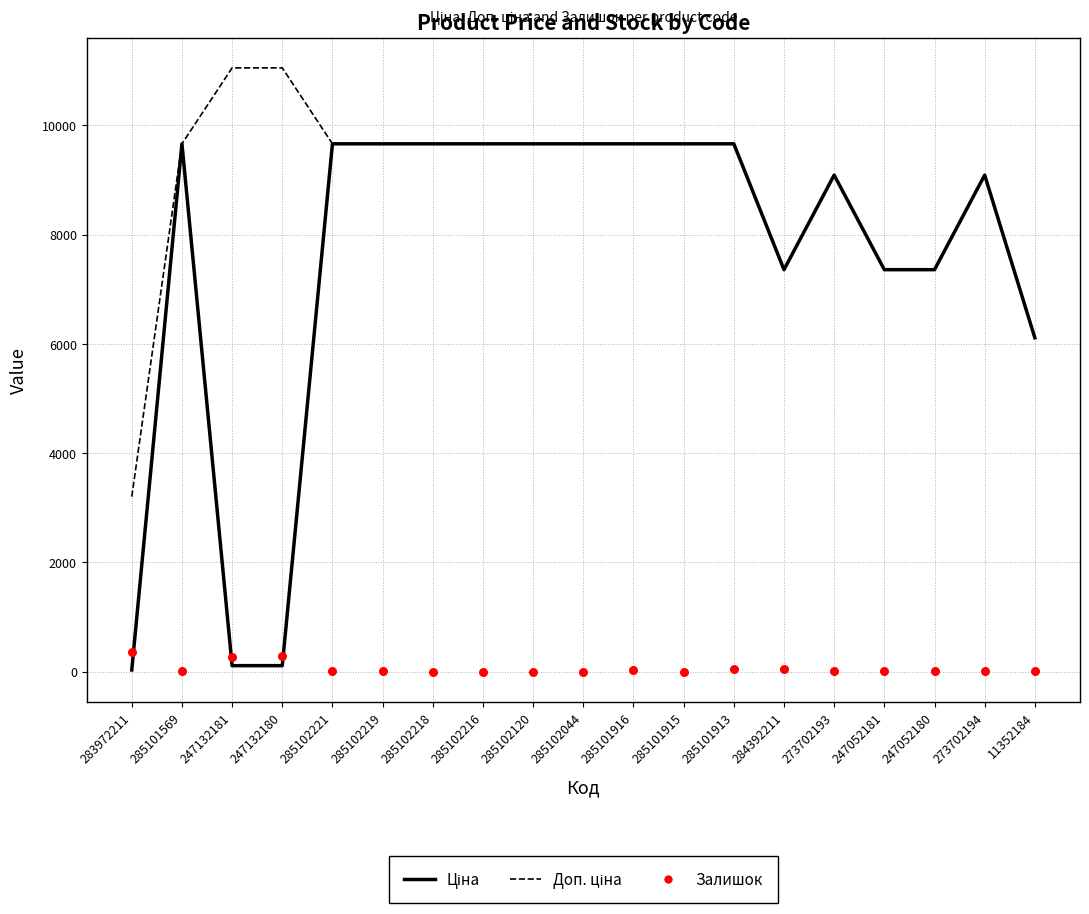

What are all the series names shown in the legend?

Ціна, Доп. ціна, Залишок